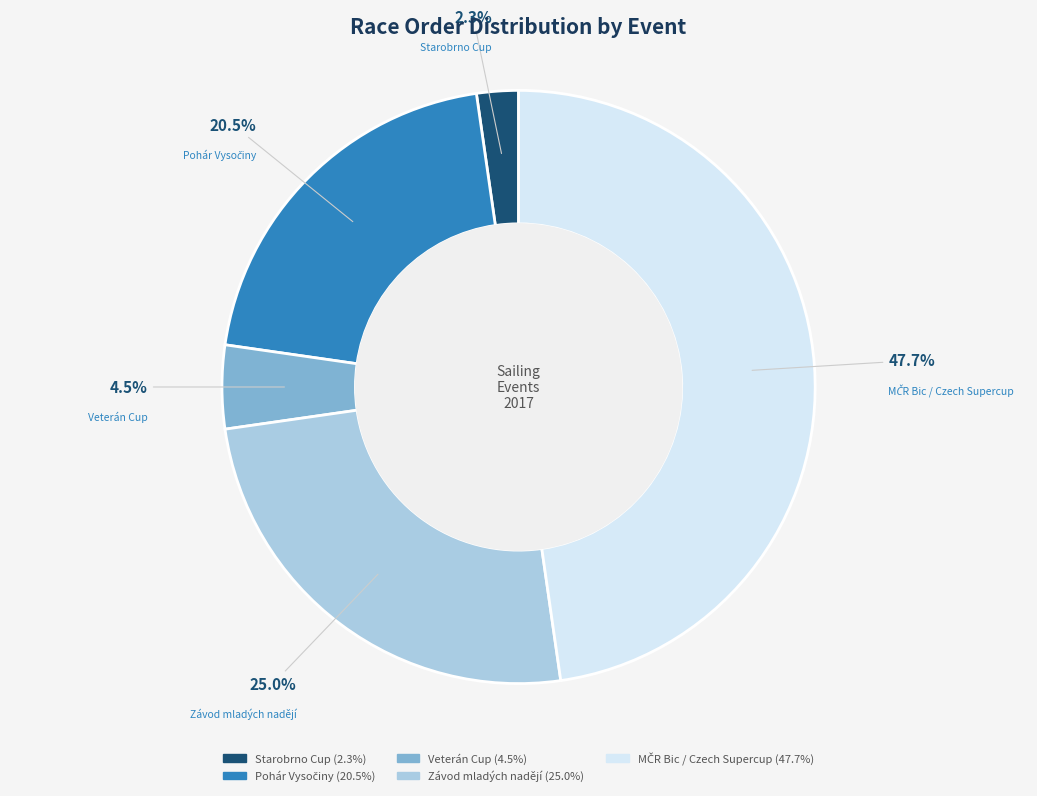

Does any single category account for the majority?

No